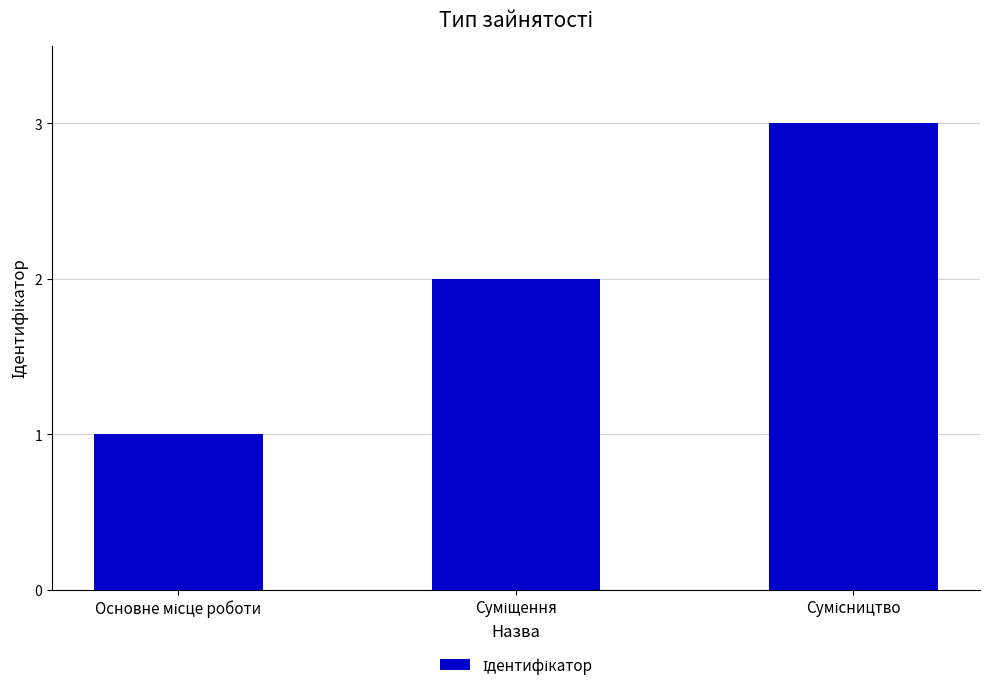

What is the maximum value shown in the chart?

3